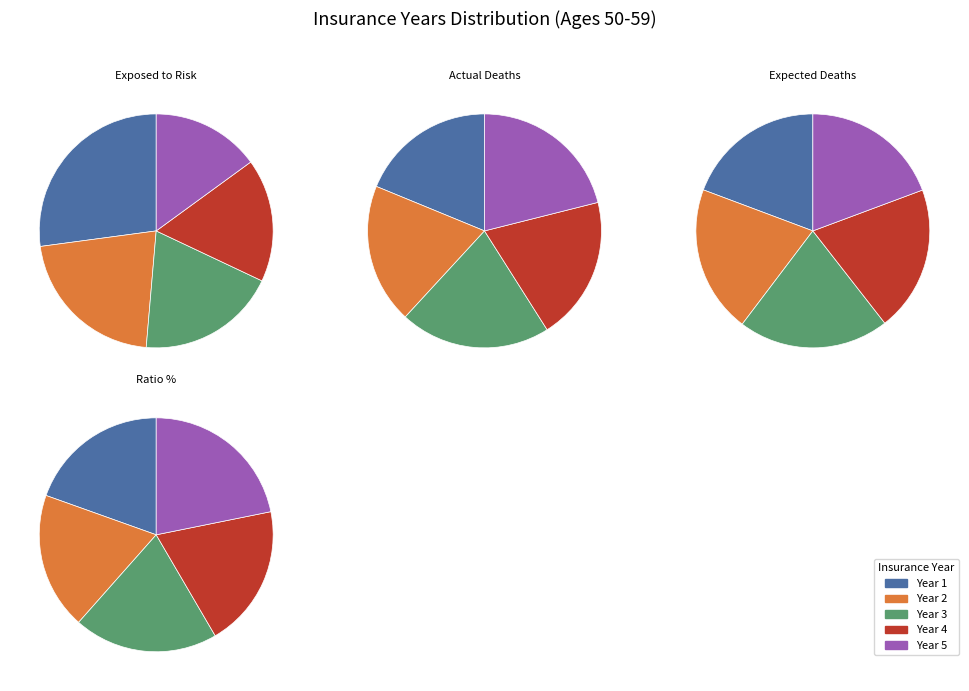

Count the number of slices in the pie.

5